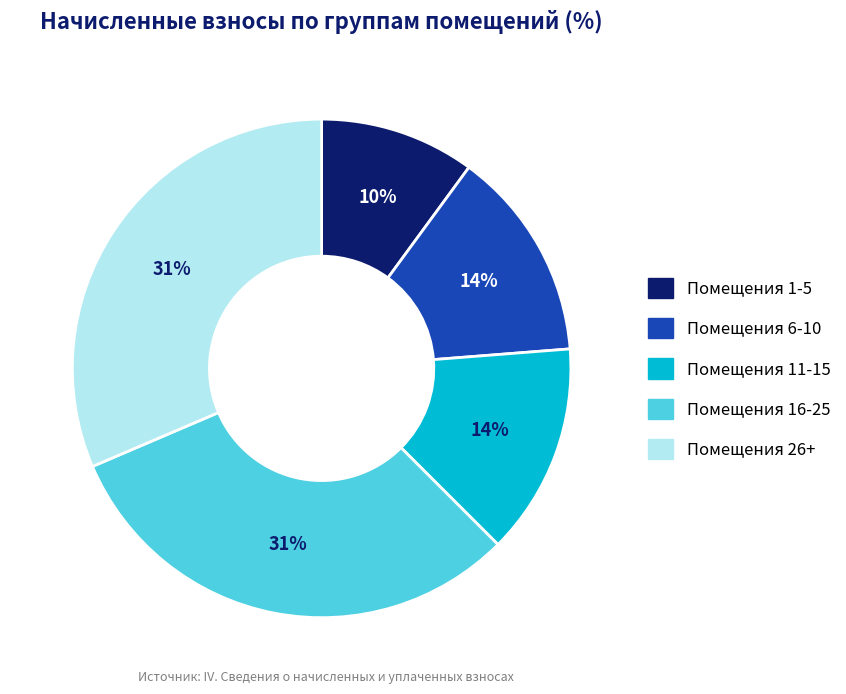

How many slices are in this pie chart?

5